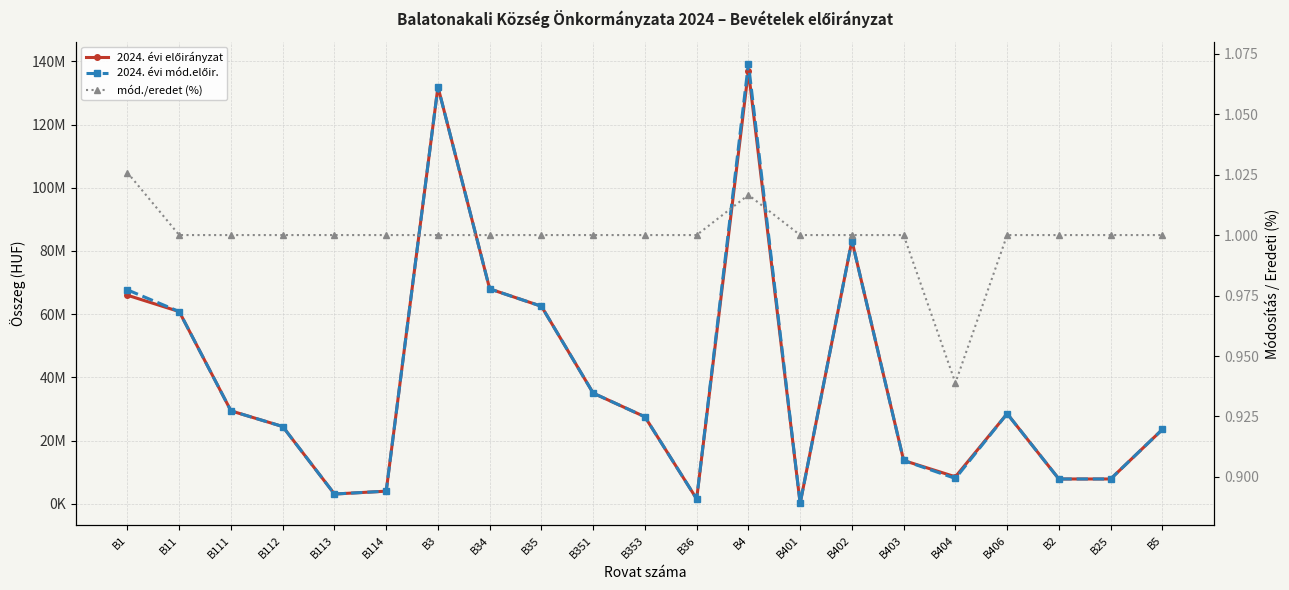

At how many categories does at least one series exceed 126152693?

2